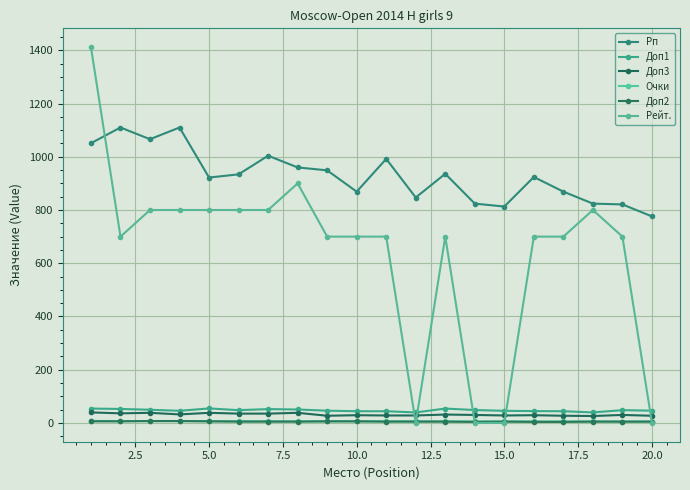

How many data points in Доп1 are less than 48?

10